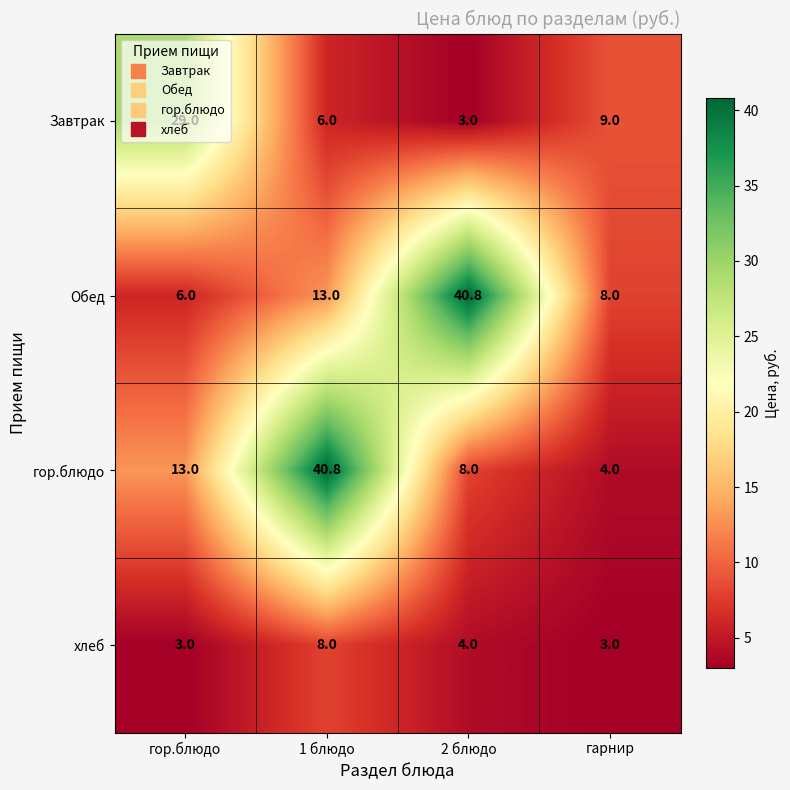

What is the difference between the highest and lowest values at гор.блюдо?

26.0